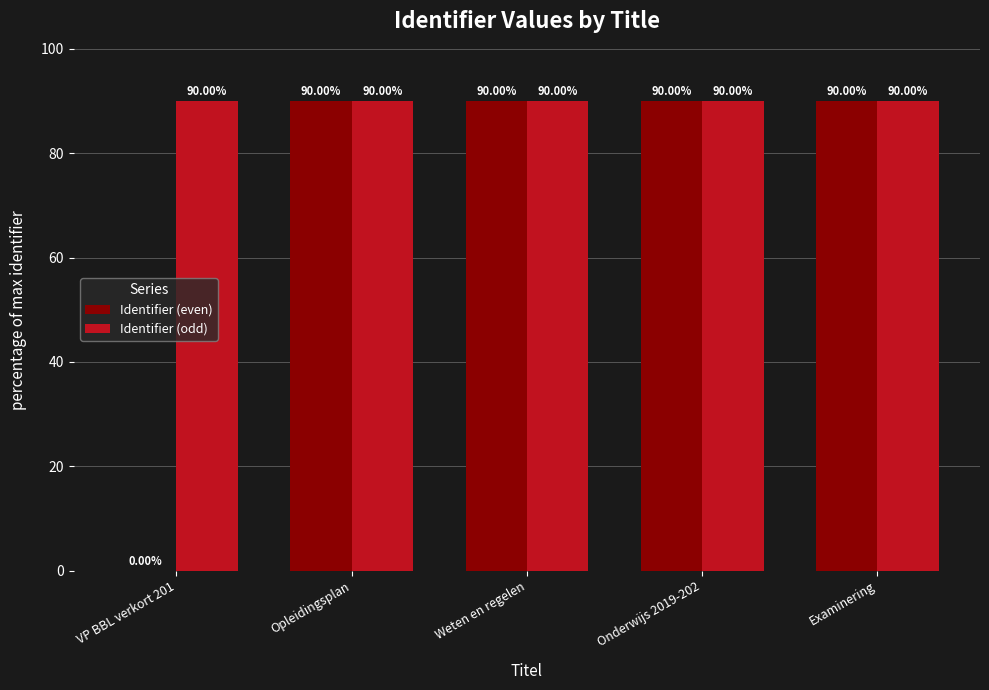

The Identifier (odd) series shows 90.0 at Examinering. True or false?

True